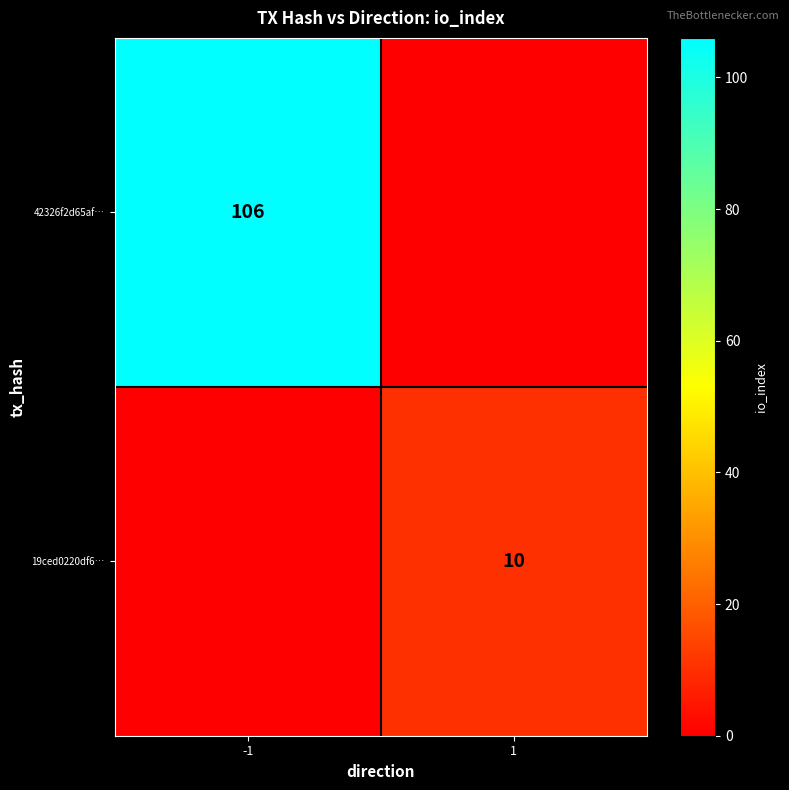

Is it true that 42326f2d65af… equals 167 at -1?

False